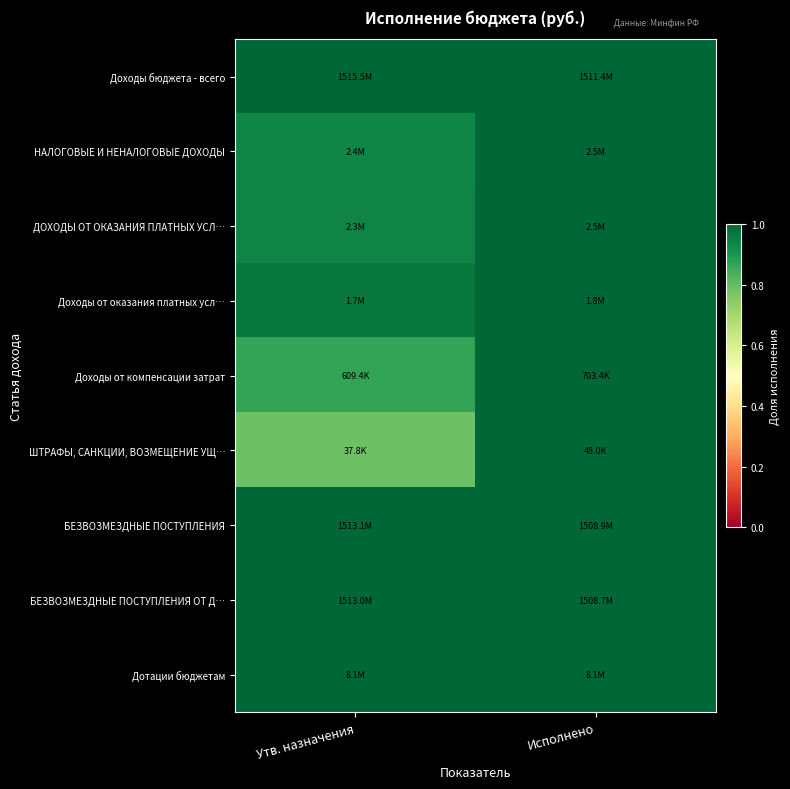

What is the total value across all series at Исполнено?

9.0